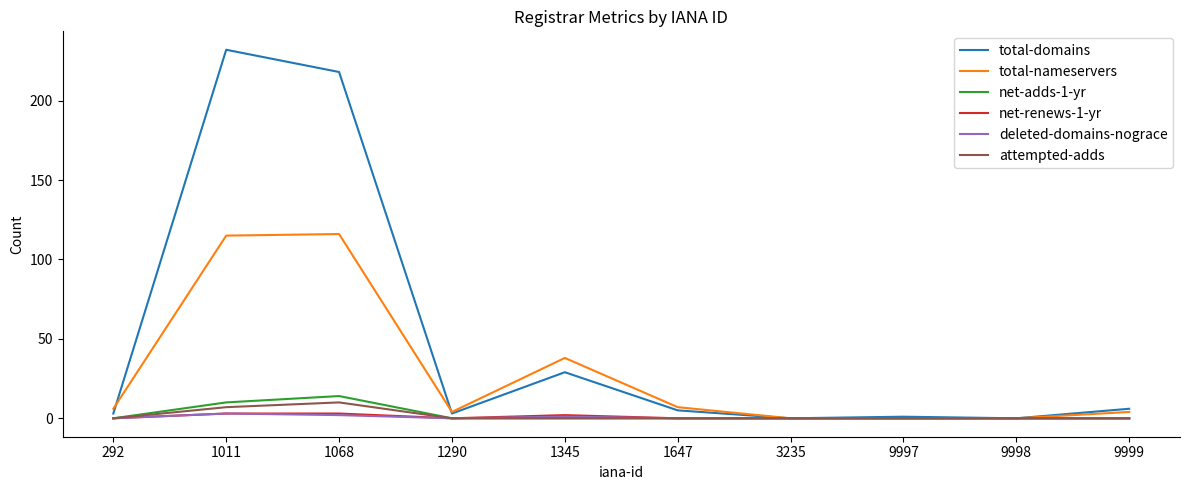

What is the maximum value shown in the chart?

232